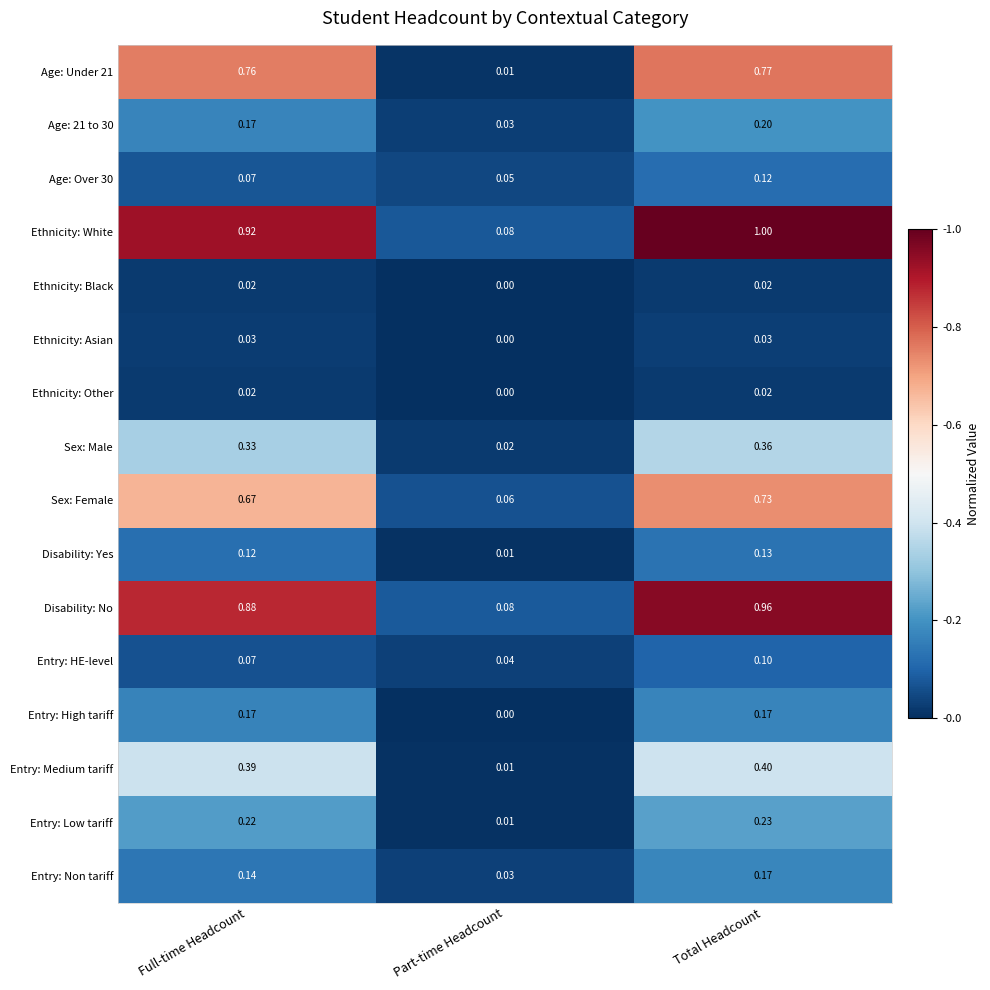

Rank the categories by Ethnicity: White value from highest to lowest.

Total Headcount, Full-time Headcount, Part-time Headcount